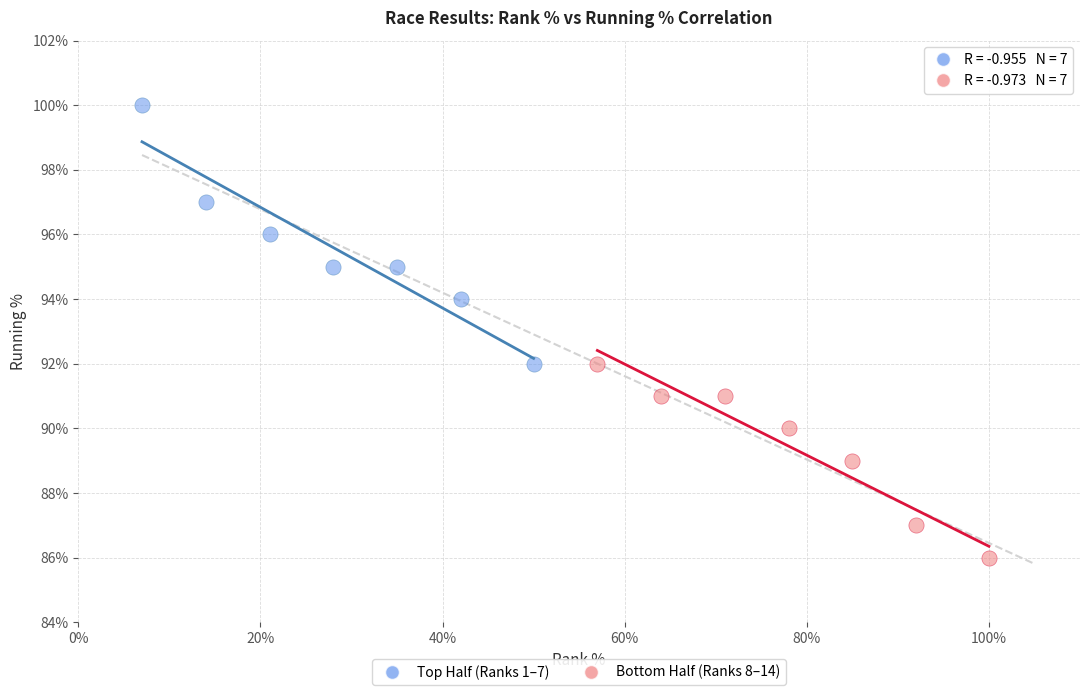

Which series reaches the minimum Y coordinate?

Bottom Half (Ranks 8–14)